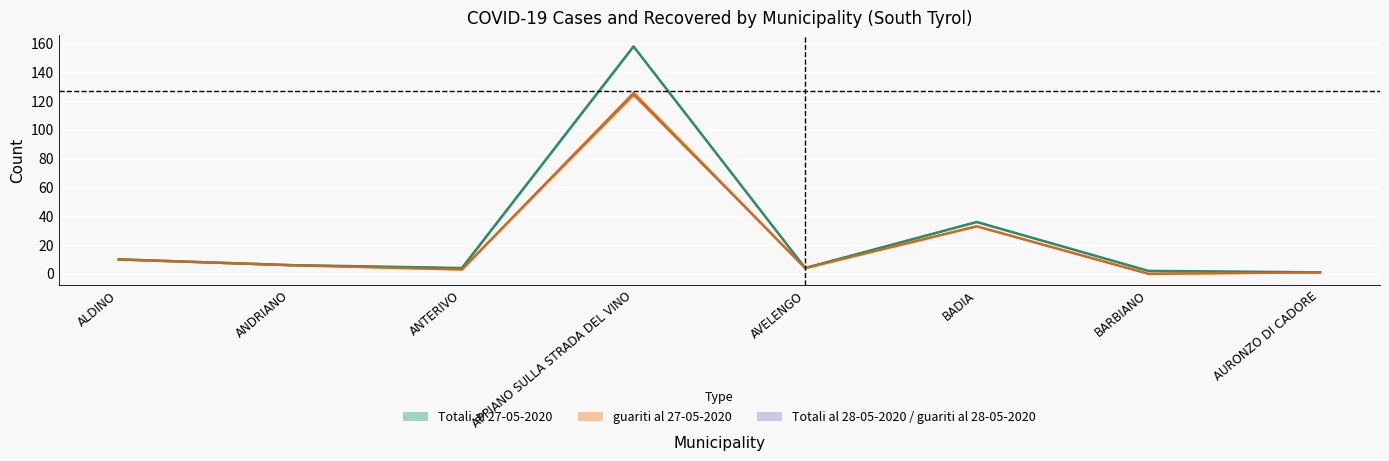

List the labels in order of guariti al 27-05-2020 value, smallest first.

BARBIANO, AURONZO DI CADORE, ANTERIVO, AVELENGO, ANDRIANO, ALDINO, BADIA, APPIANO SULLA STRADA DEL VINO